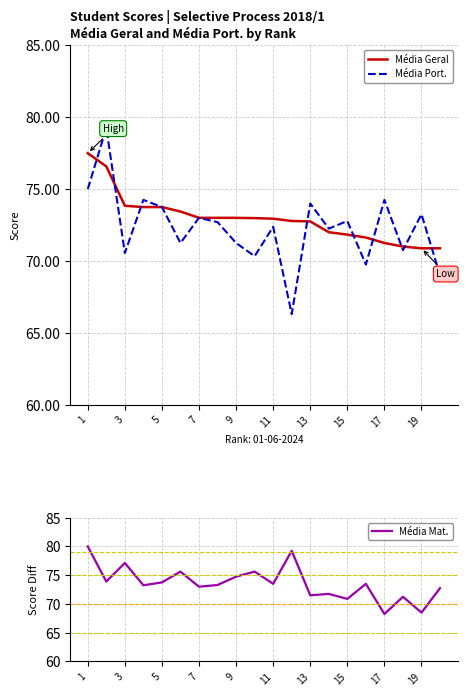

At which label does Média Port. first exceed 72?

1